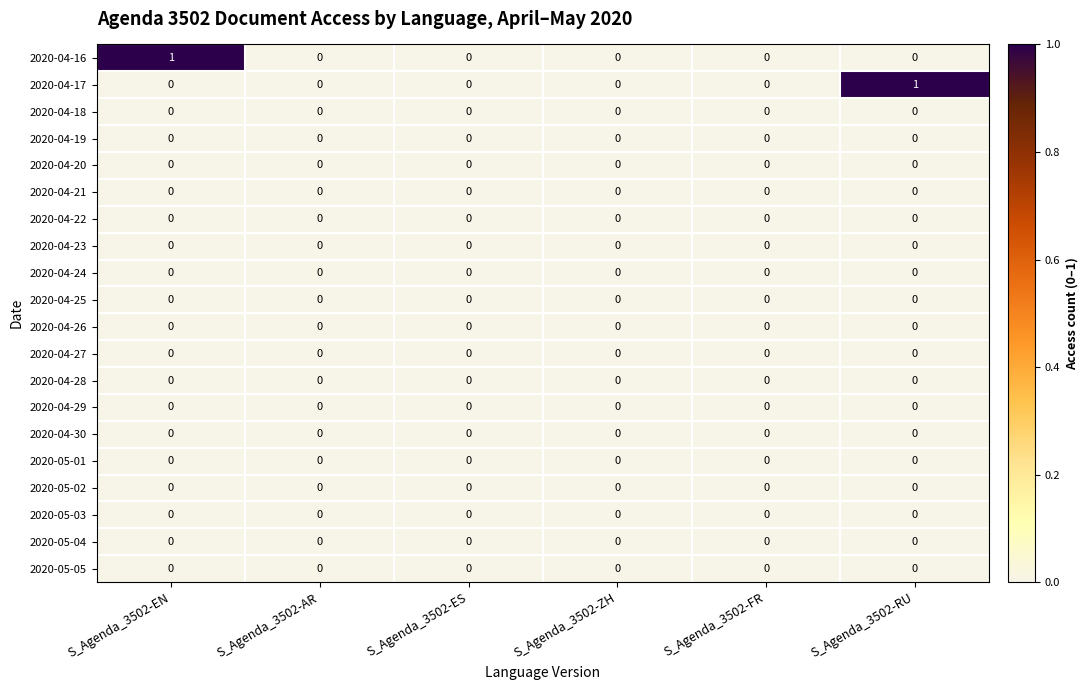

Which series changed the most between S_Agenda_3502-EN and S_Agenda_3502-FR?

2020-04-16